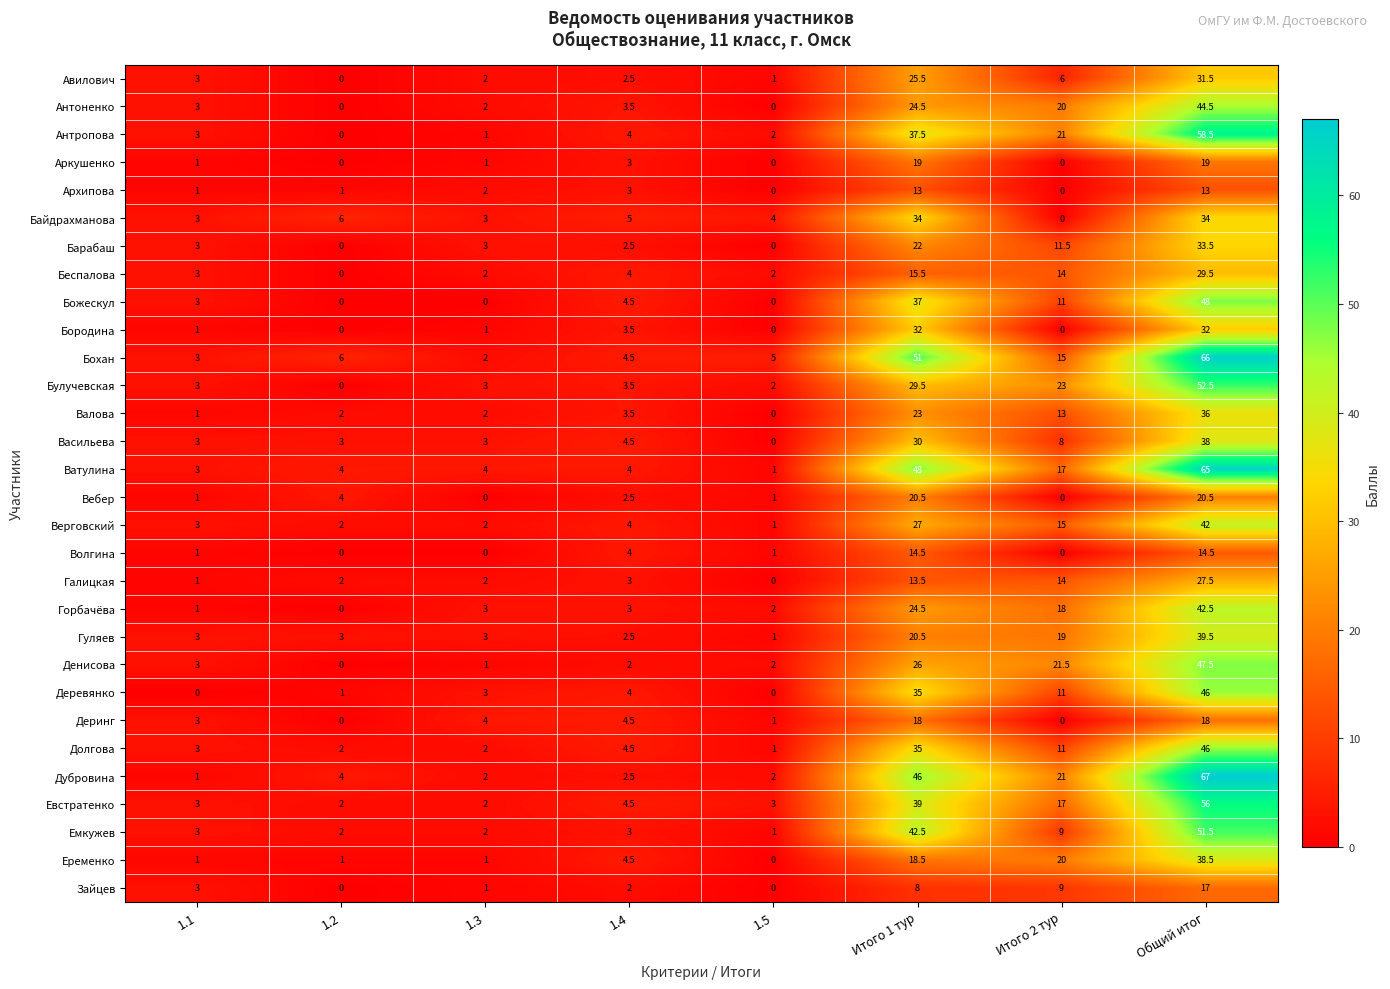

What is the greatest value displayed?

67.0